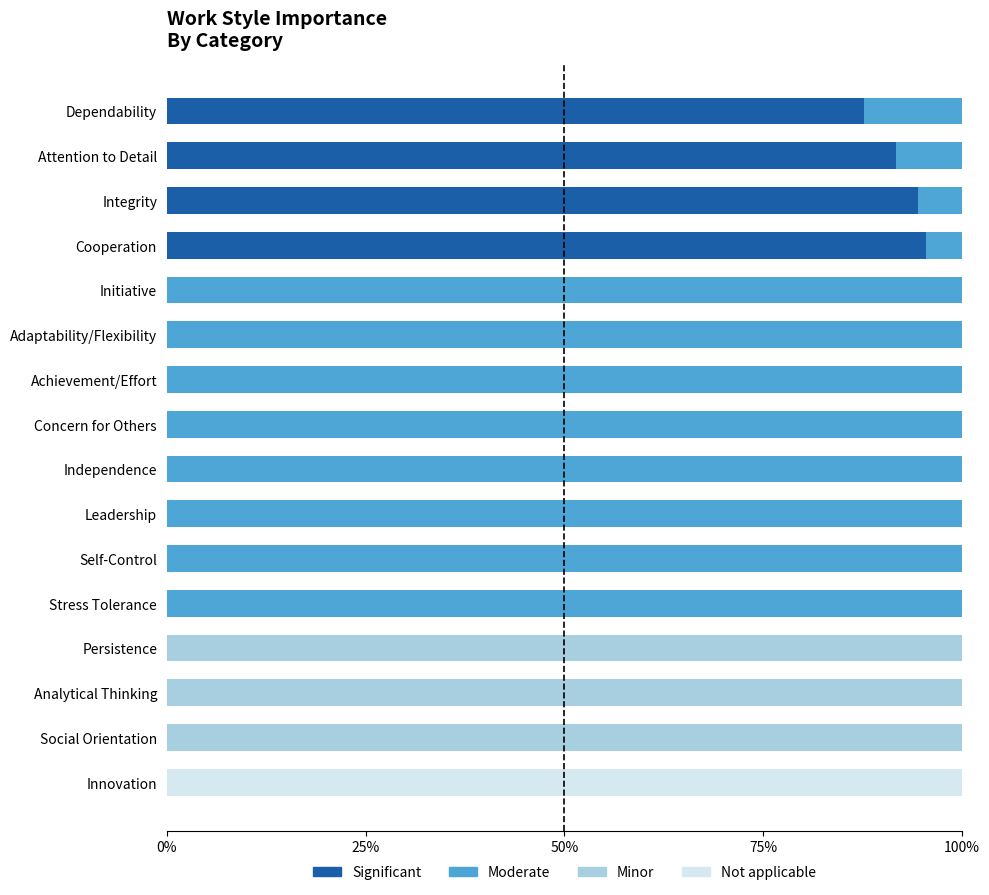

True or false: Significant has a value of 32.6 at Cooperation.

False